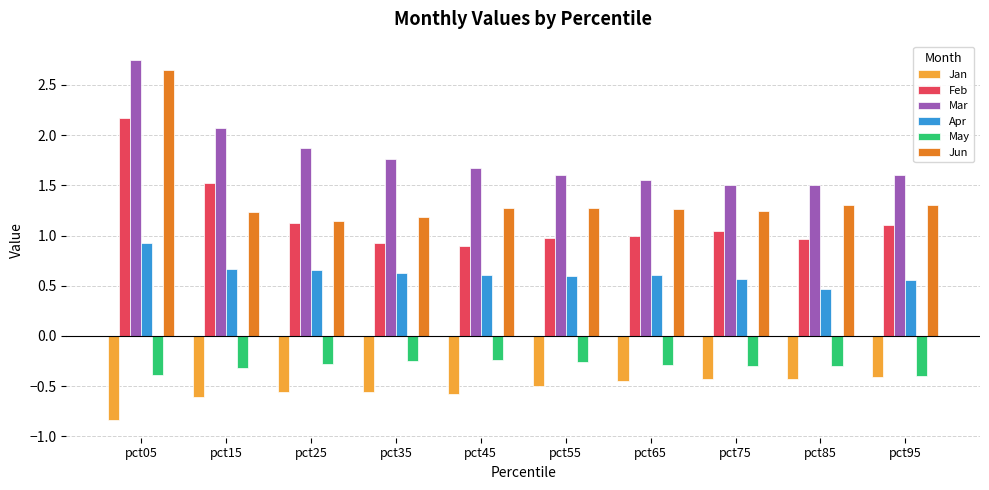

What are all the series names shown in the legend?

Jan, Feb, Mar, Apr, May, Jun